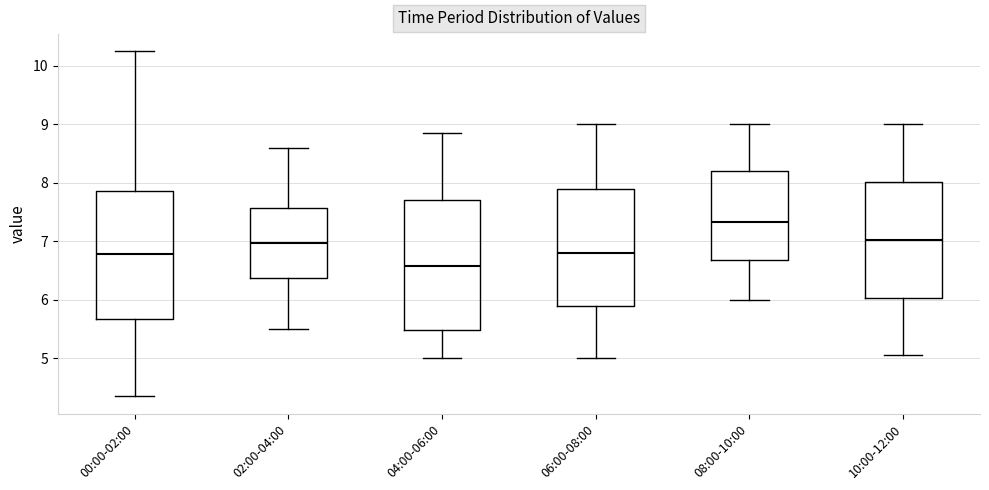

Reading left to right, read every box against the y-axis: the position of its median line, the range the box covers, and the ends of its whiskers. The values are not printed on the chart, so give them approximately, as read against the axis.

00:00-02:00: median 6.8, box 5.7 to 7.9, whiskers 4.4 to 10.3
02:00-04:00: median 7.0, box 6.4 to 7.6, whiskers 5.5 to 8.6
04:00-06:00: median 6.6, box 5.5 to 7.7, whiskers 5.0 to 8.9
06:00-08:00: median 6.8, box 5.9 to 7.9, whiskers 5.0 to 9.0
08:00-10:00: median 7.3, box 6.7 to 8.2, whiskers 6.0 to 9.0
10:00-12:00: median 7.0, box 6.0 to 8.0, whiskers 5.1 to 9.0